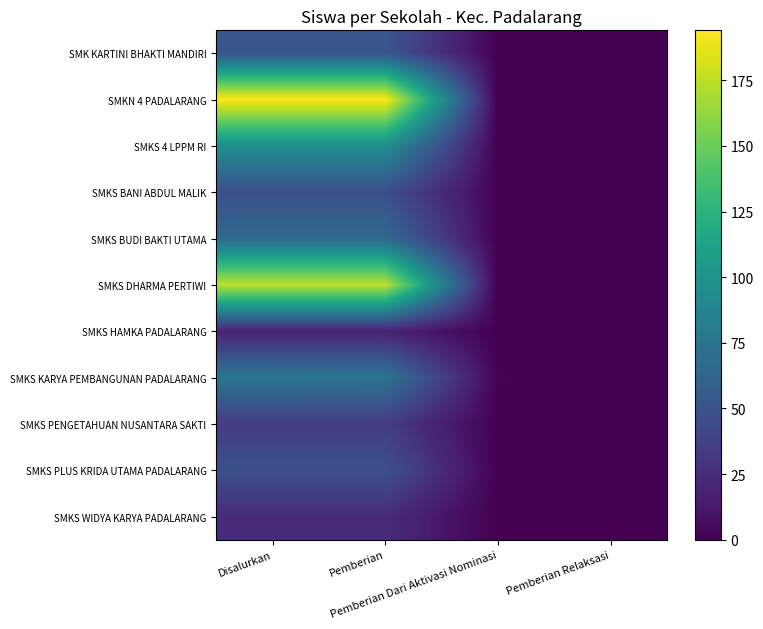

What is the difference between the highest and lowest values at Disalurkan?

176